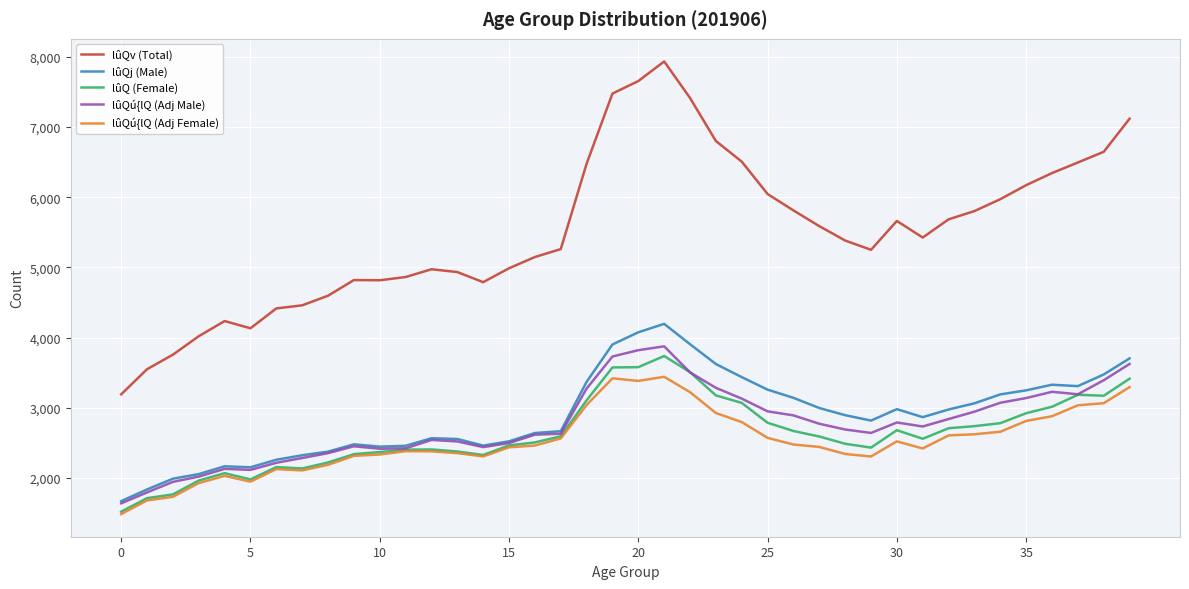

True or false: lûQv (Total) and lûQú{lQ (Adj Female) intersect in this chart.

False